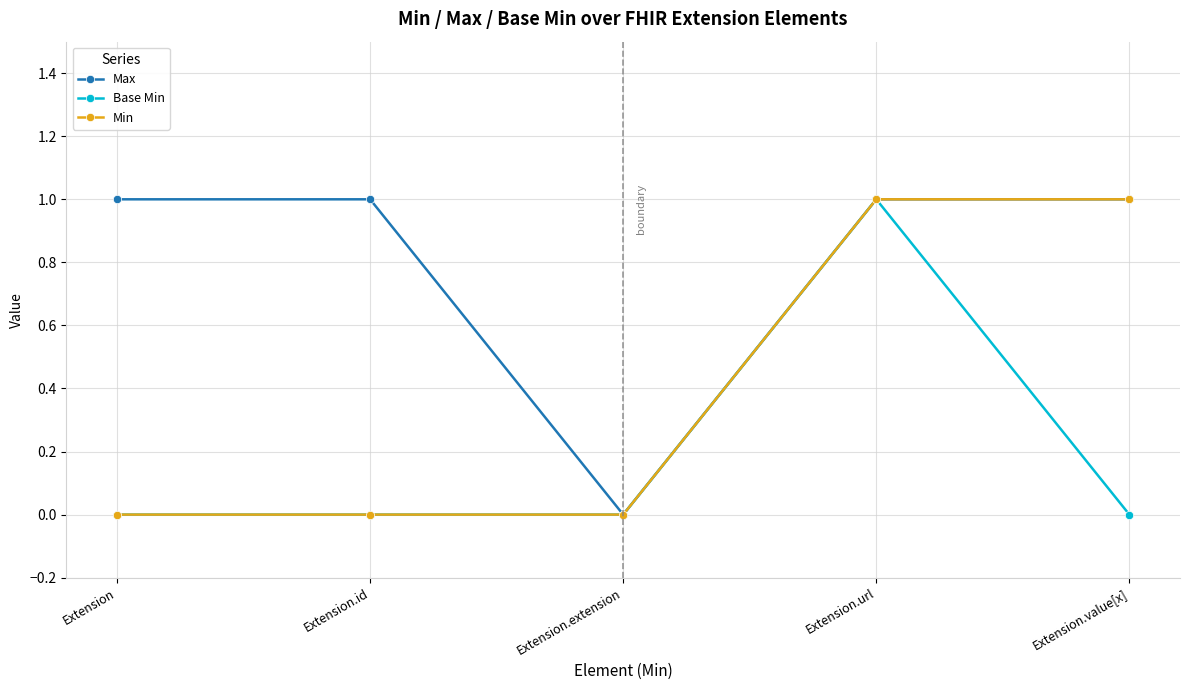

At which category does Max reach its first local valley?

Extension.extension